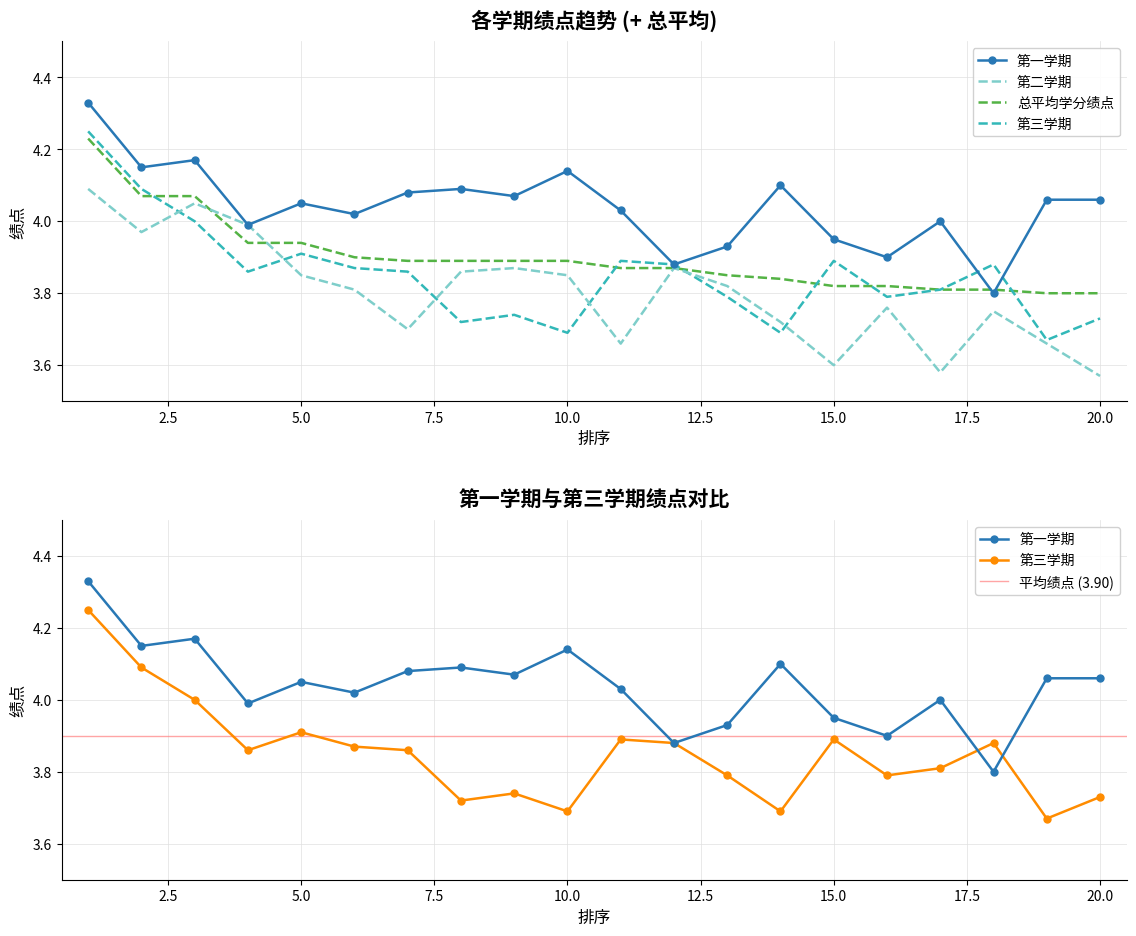

What is the value of the 总平均学分绩点 point at the 2nd from the left?

4.1